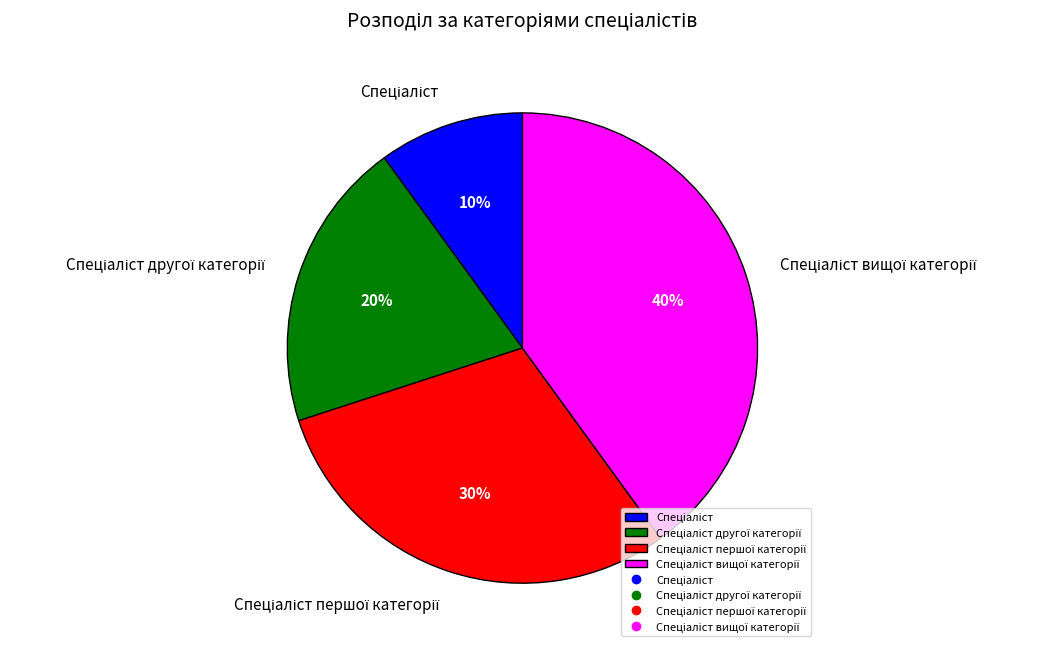

To the nearest percent, what is the average slice percentage?

25%